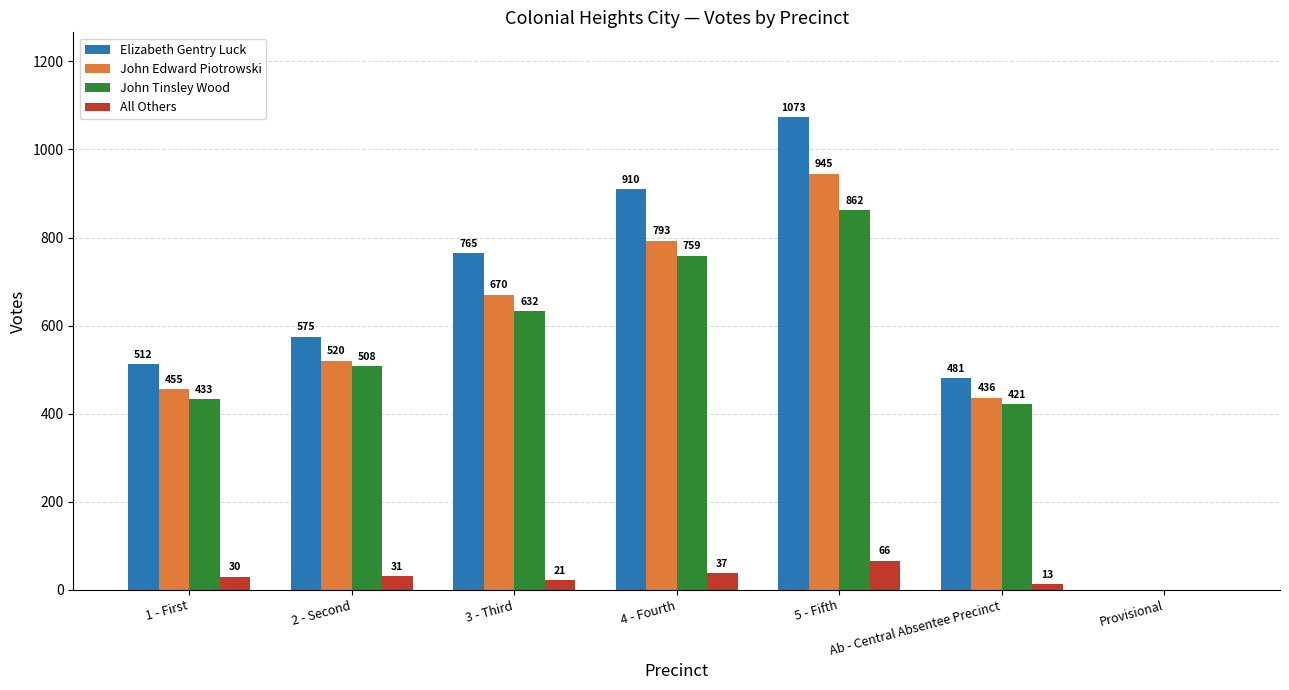

Is the value of John Edward Piotrowski at 3 - Third greater than the value of All Others at 4 - Fourth?

Yes